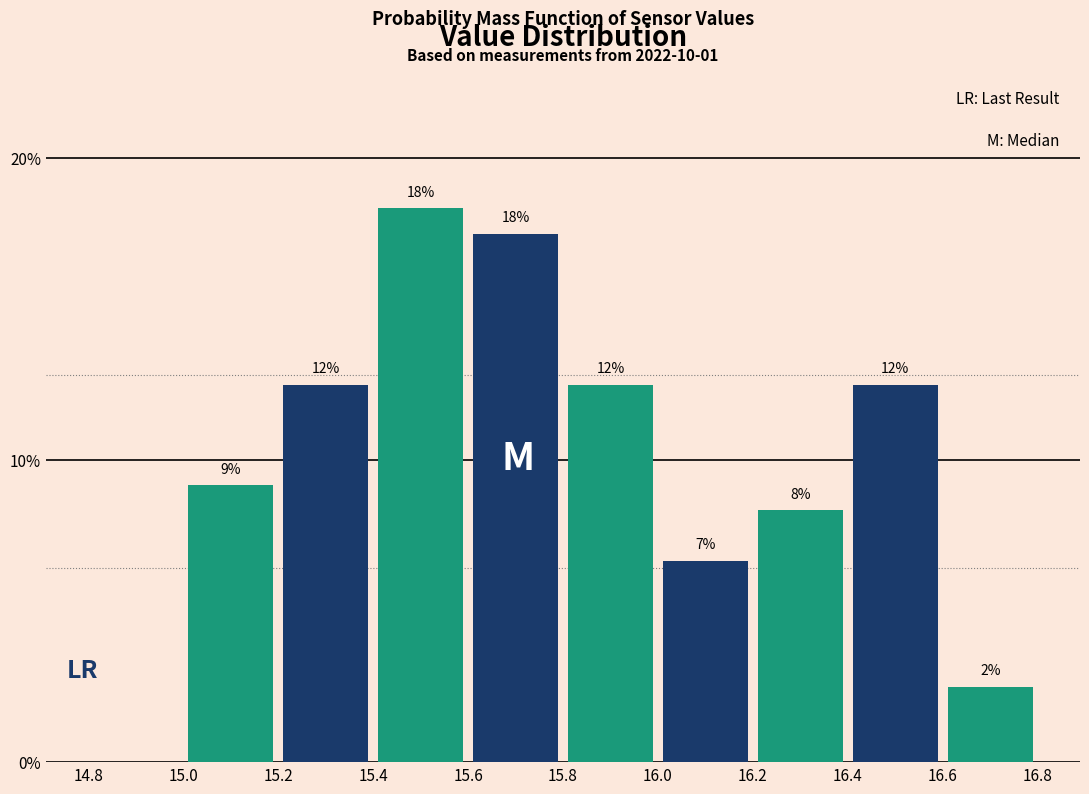

Does the chart contain stacked bars?

No